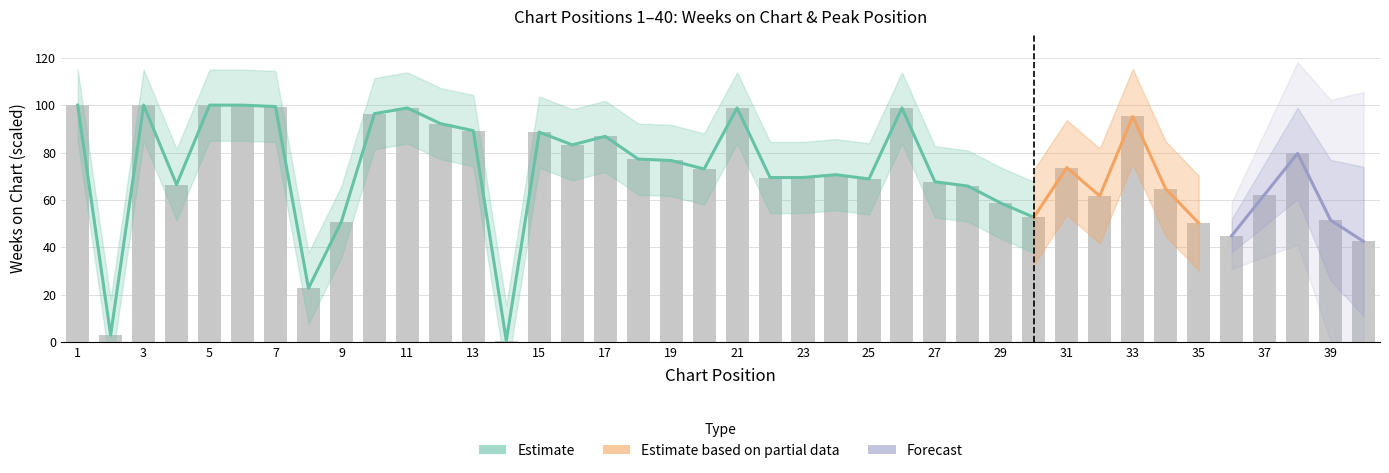

At which label is the value closest to 50?

35